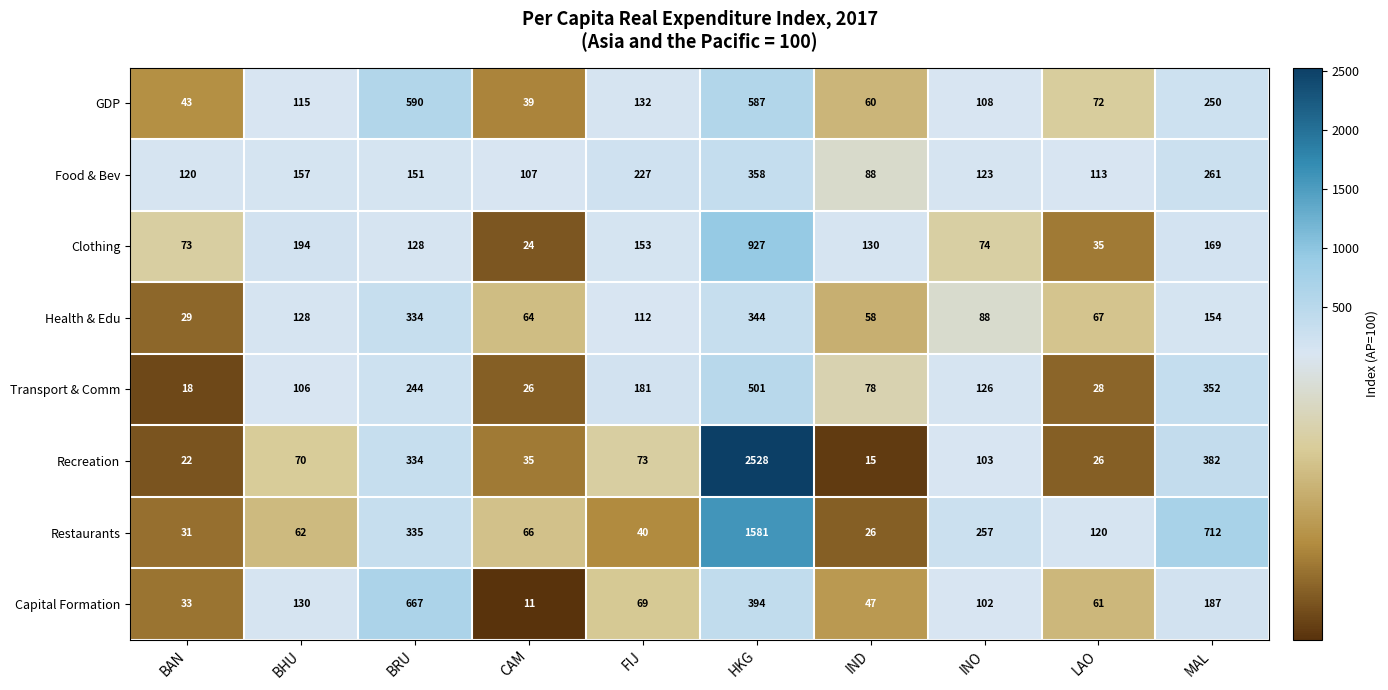

Rank the categories by GDP value from highest to lowest.

BRU, HKG, MAL, FIJ, BHU, INO, LAO, IND, BAN, CAM